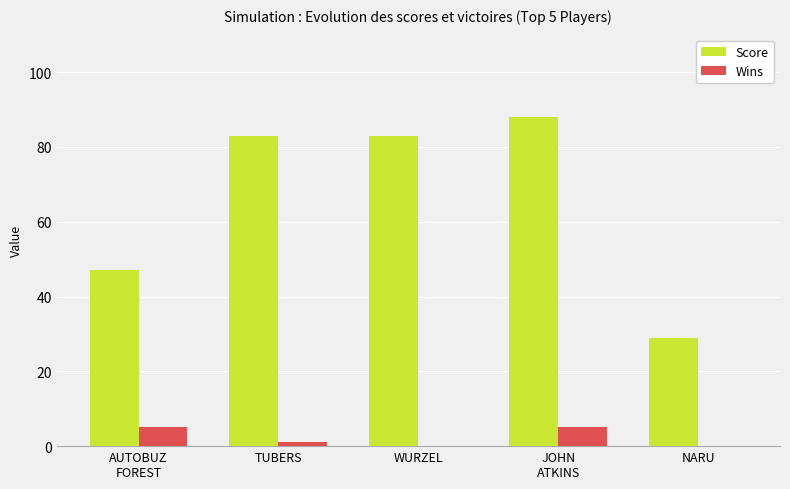

The value of Score at TUBERS is 129. True or false?

False